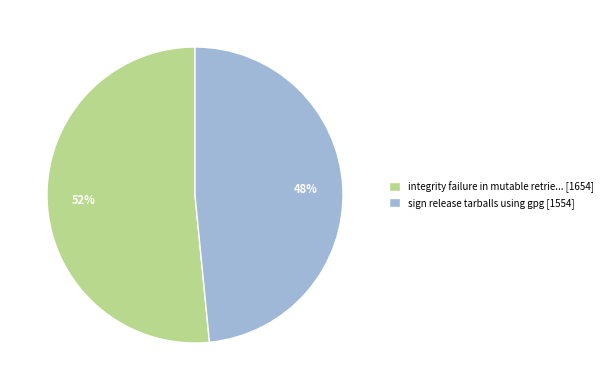

Rank the categories by value from lowest to highest.

sign release tarballs using gpg [1554], integrity failure in mutable retrie... [1654]